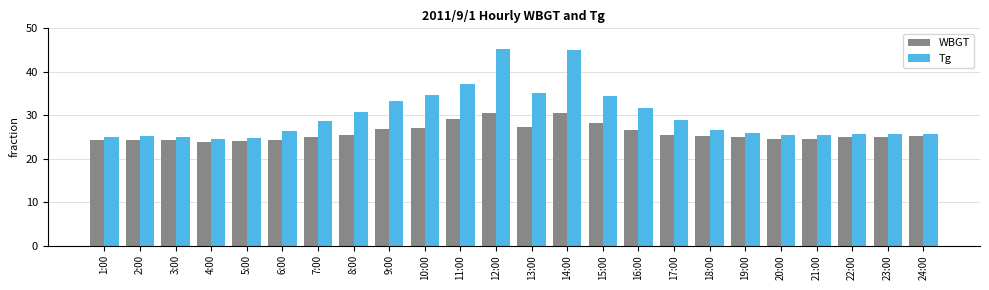

What is the sum of the WBGT values at 17:00 and 21:00?

50.1